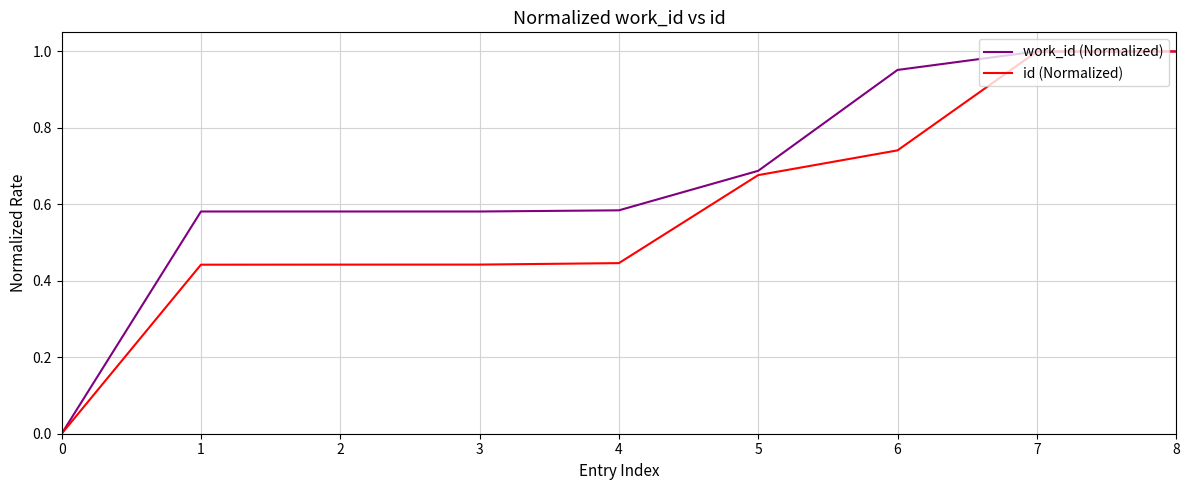

Which series has the largest total across all categories?

work_id (Normalized)